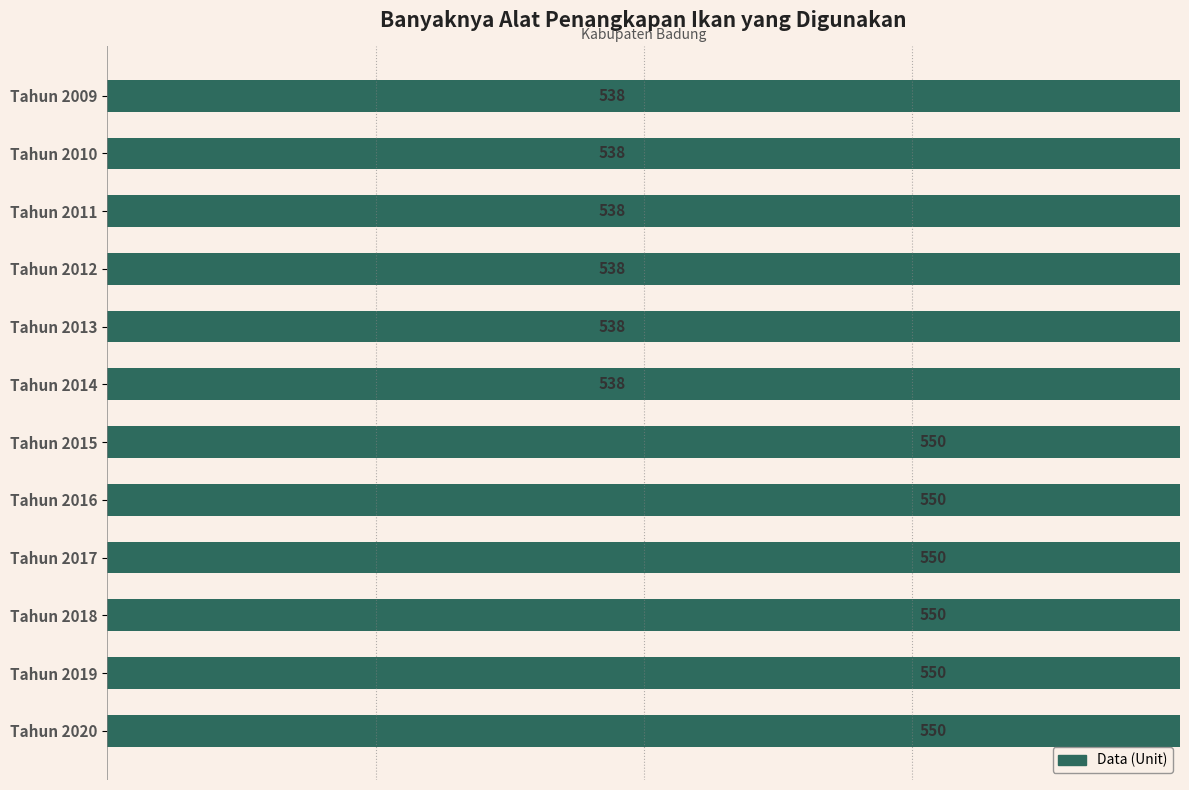

How many bars are there in total?

12